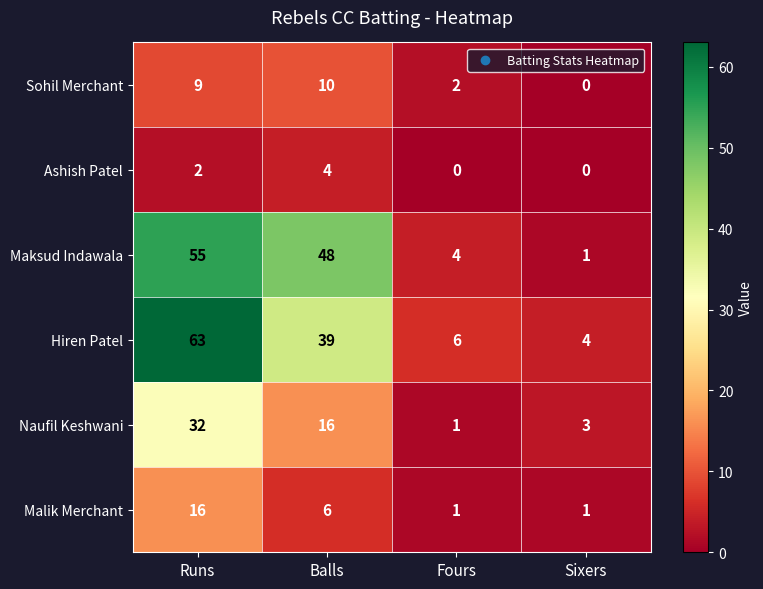

Rank the series at Balls from highest to lowest value.

Maksud Indawala, Hiren Patel, Naufil Keshwani, Sohil Merchant, Malik Merchant, Ashish Patel